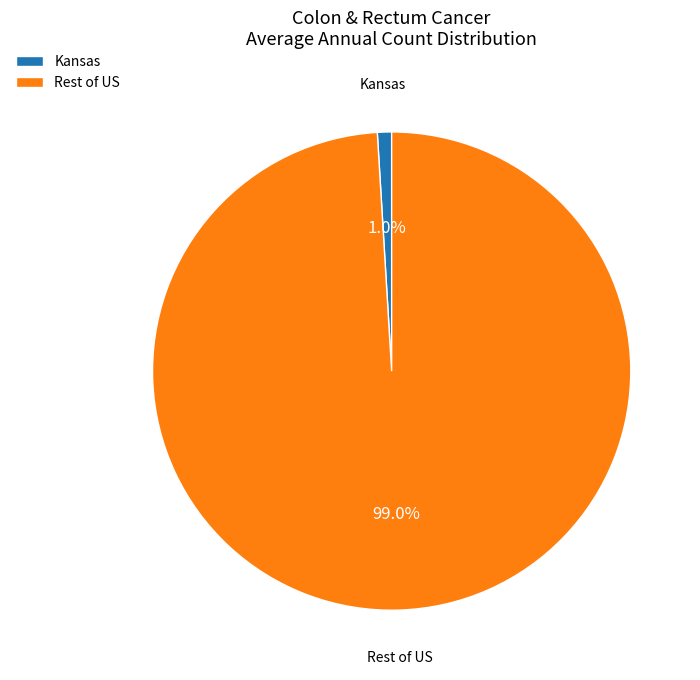

To the nearest percent, what is the average slice percentage?

50%